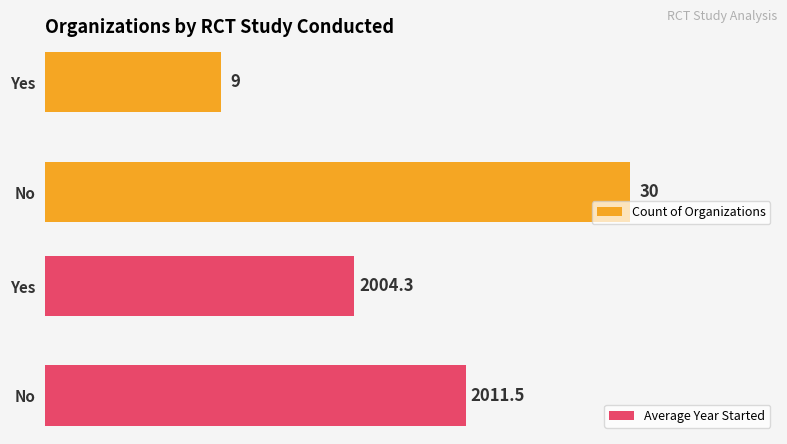

Which series has the largest total across all categories?

Average Year Started